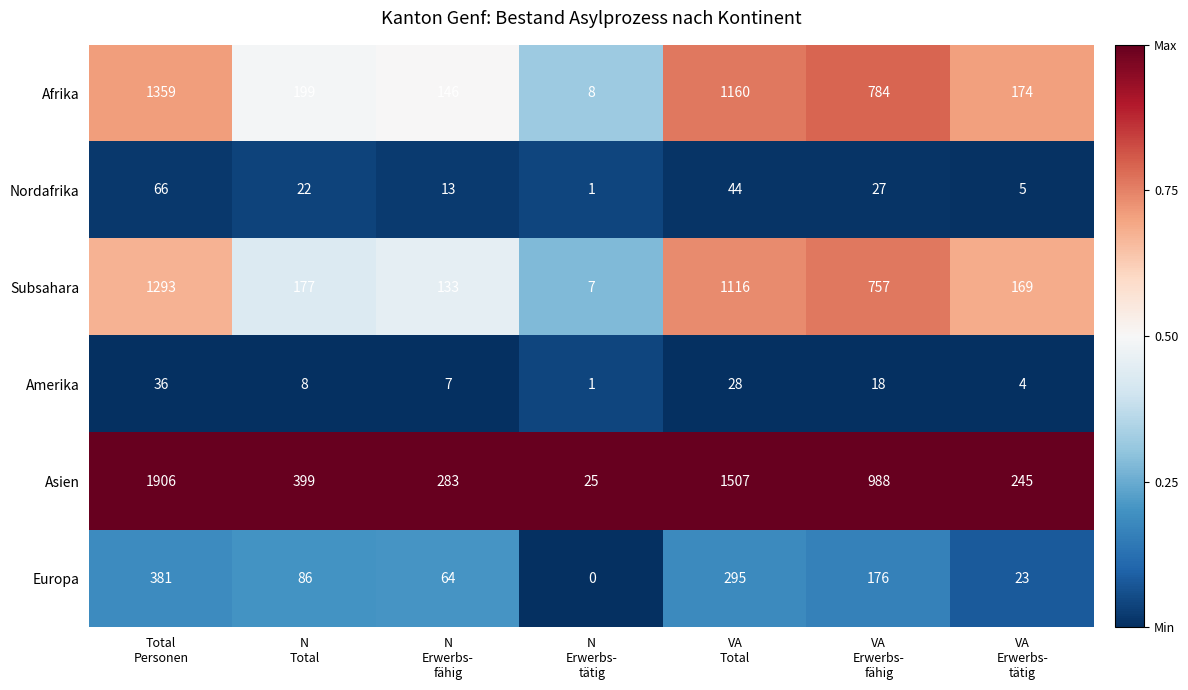

What is the minimum value for Subsahara?

7